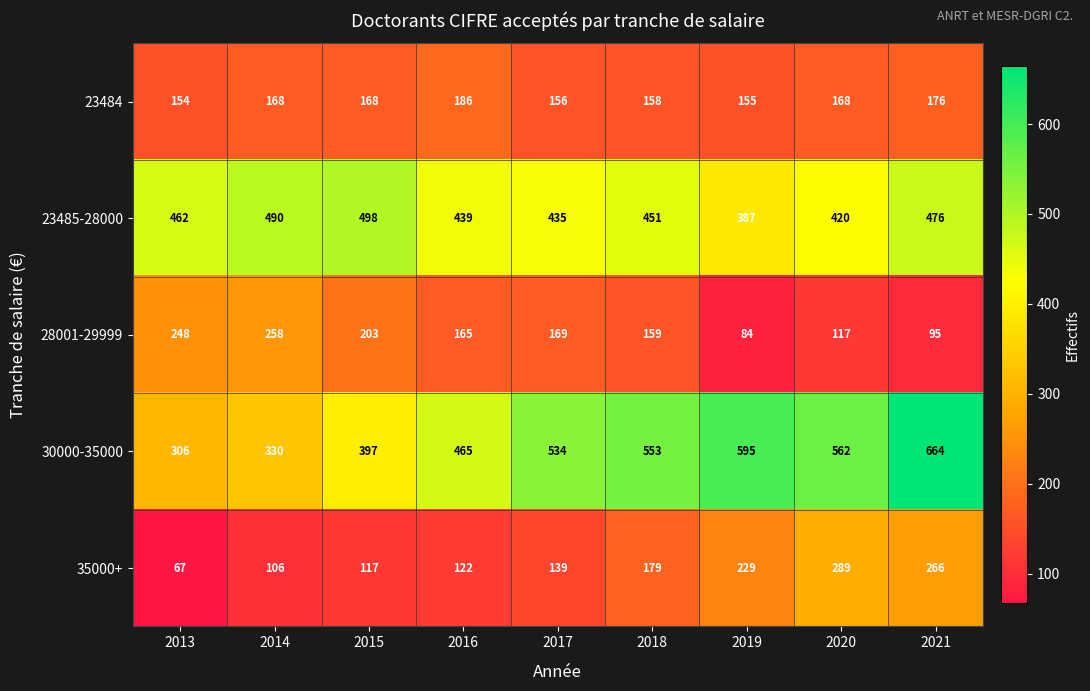

What is the total value across all series at 2014?

1352